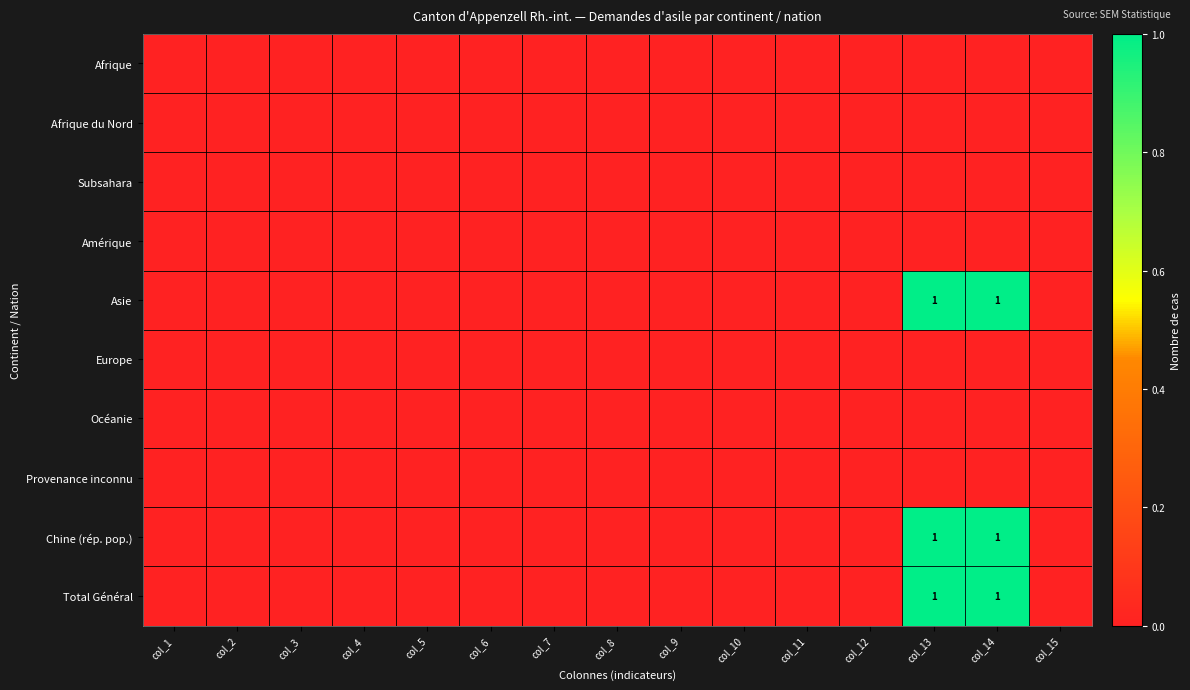

How many series are shown in this chart?

10